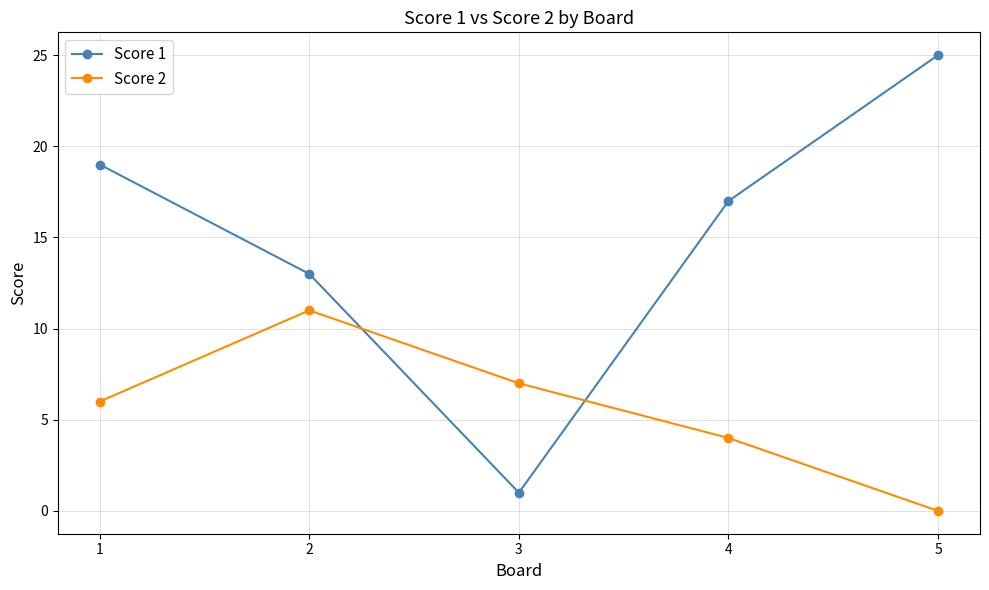

True or false: Score 2 has a value of 8 at 1.

False